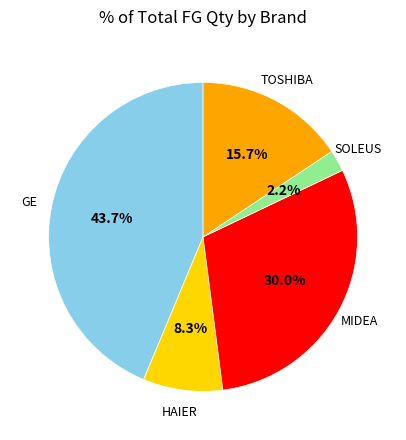

Is there any slice that represents more than half of the pie?

No